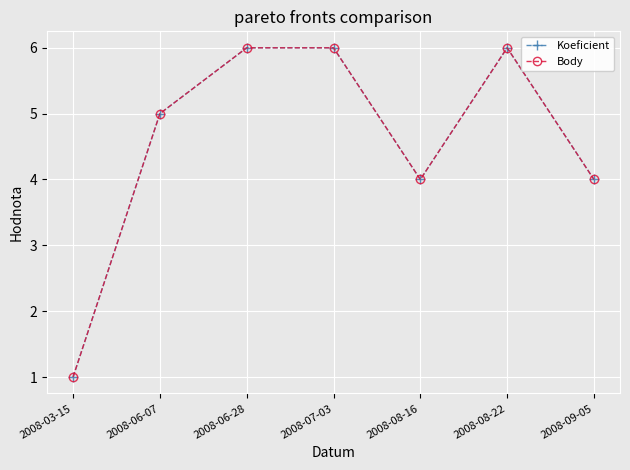

Does the chart have visible grid lines?

Yes